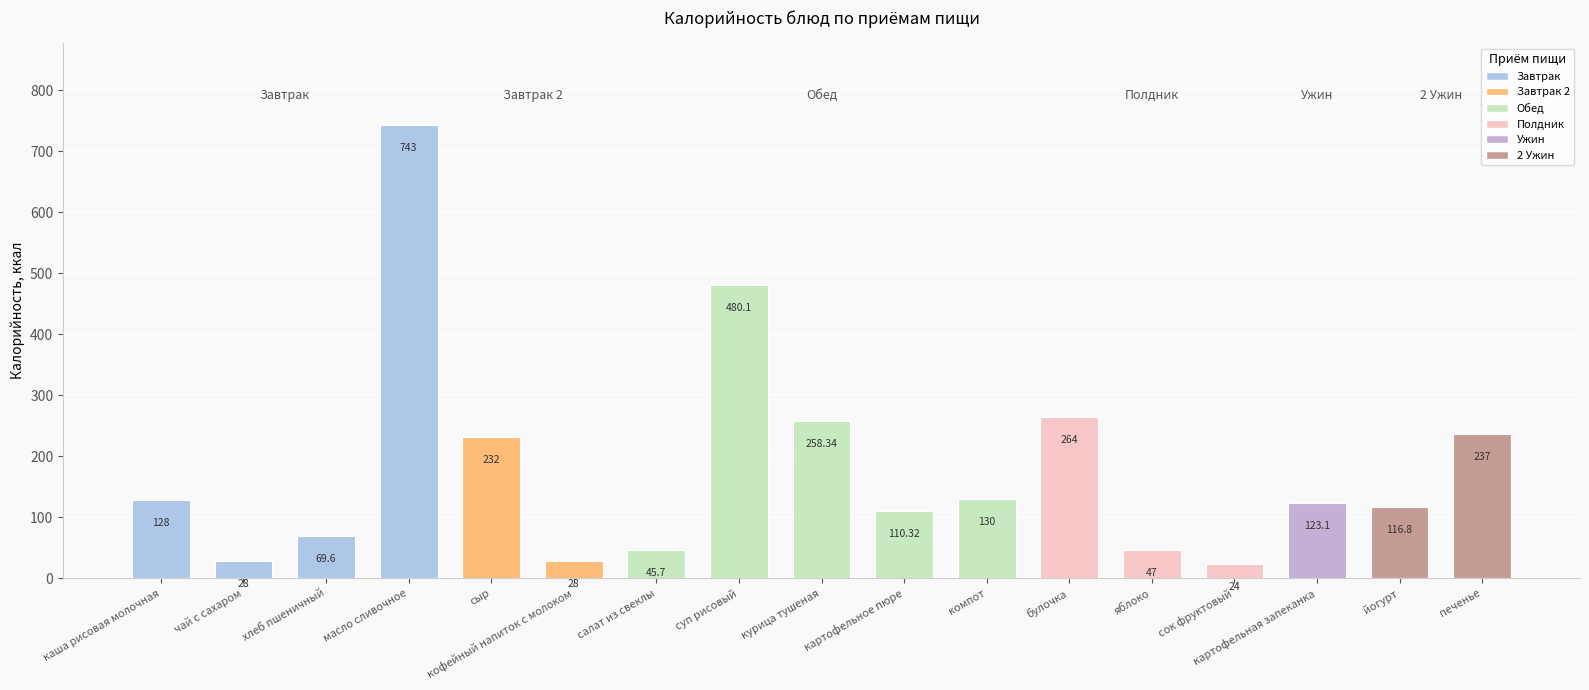

What is the sum of all values?

3065.0